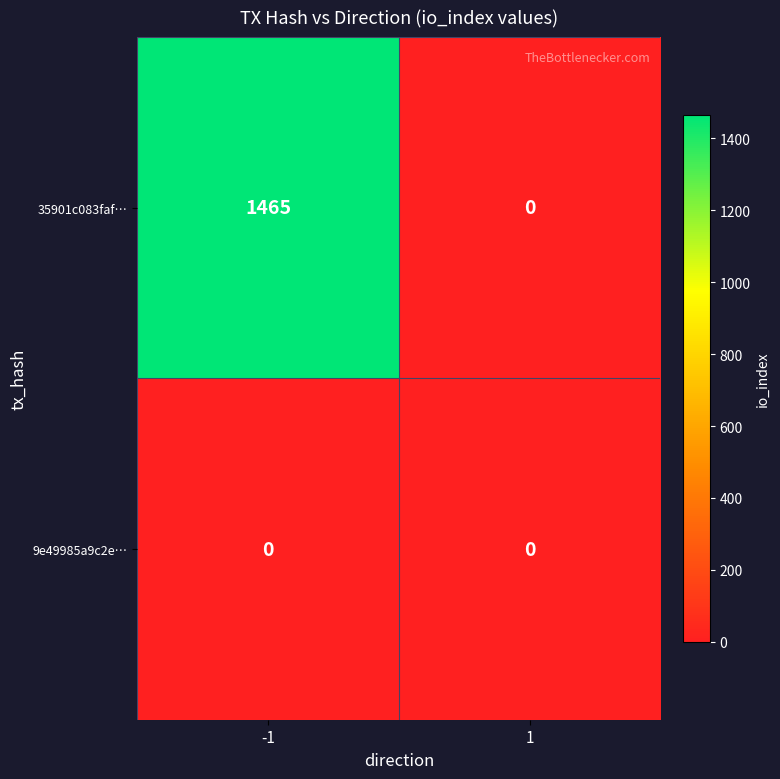

What is the difference between the highest and lowest values at -1?

1465